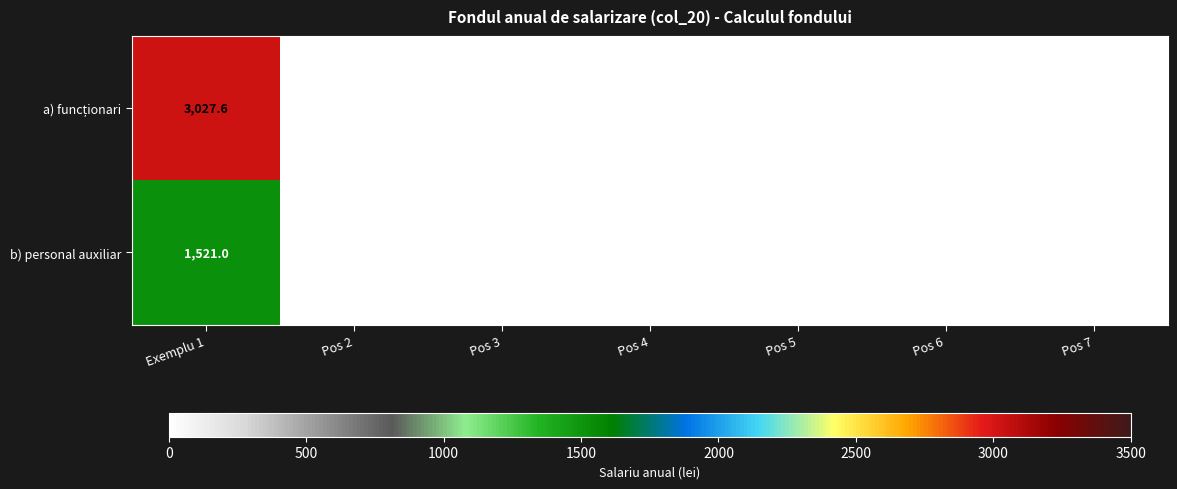

The value of b) personal auxiliar at Pos 2 is 704.4. True or false?

False